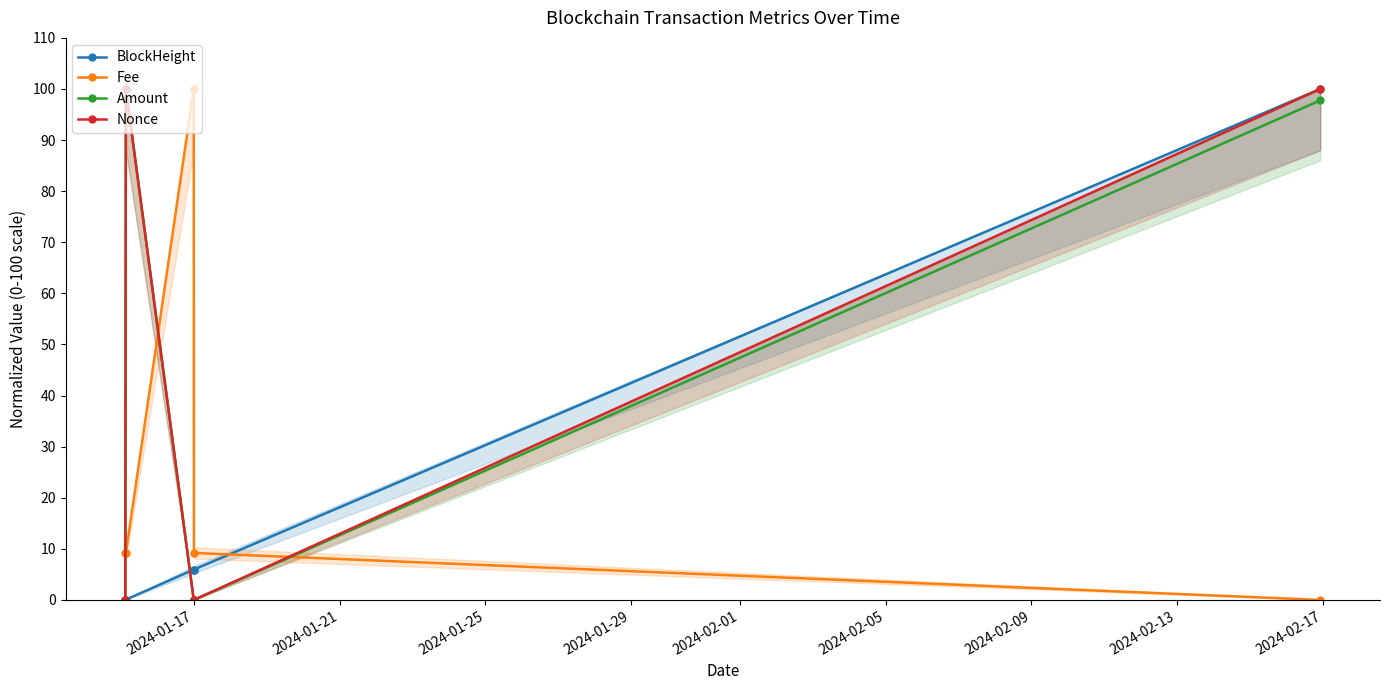

True or false: Amount has more than 1 points higher than both neighbors.

False